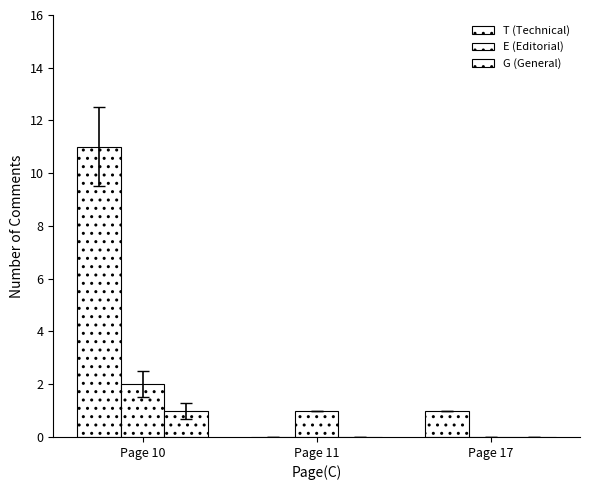

How many distinct data groups are displayed?

3